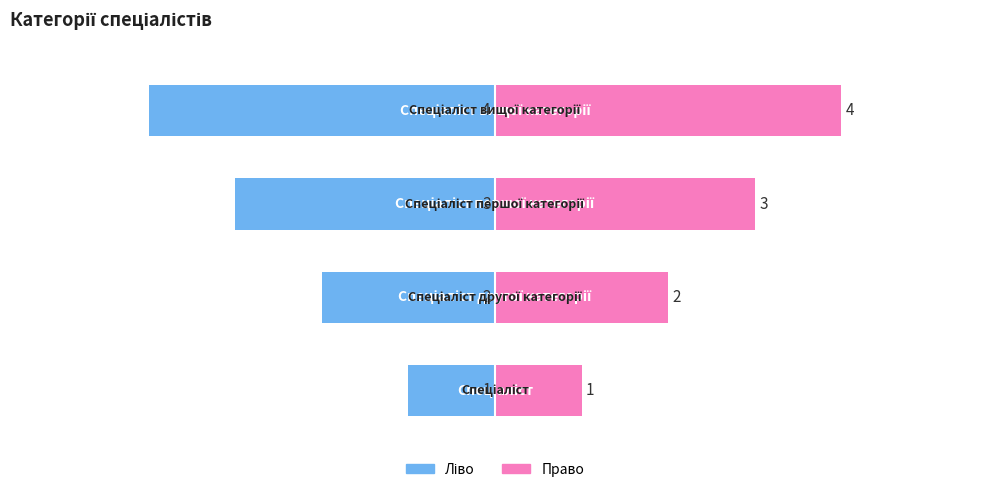

What is the difference between the maximum and minimum values in the Ідентифікатор (право) series?

3